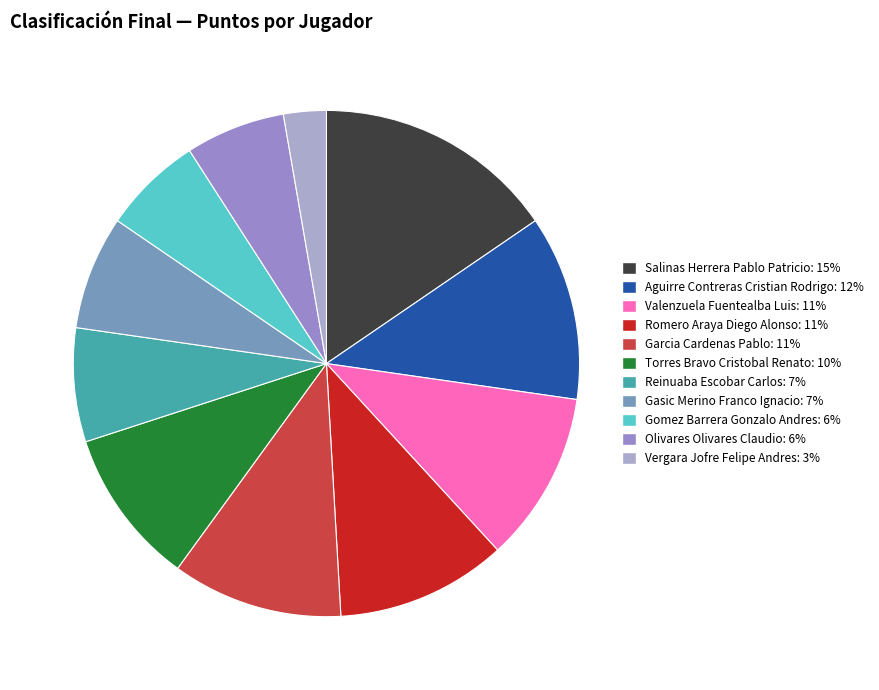

Approximately how many times larger is the value at Romero Araya Diego Alonso compared to Gomez Barrera Gonzalo Andres?

1.7